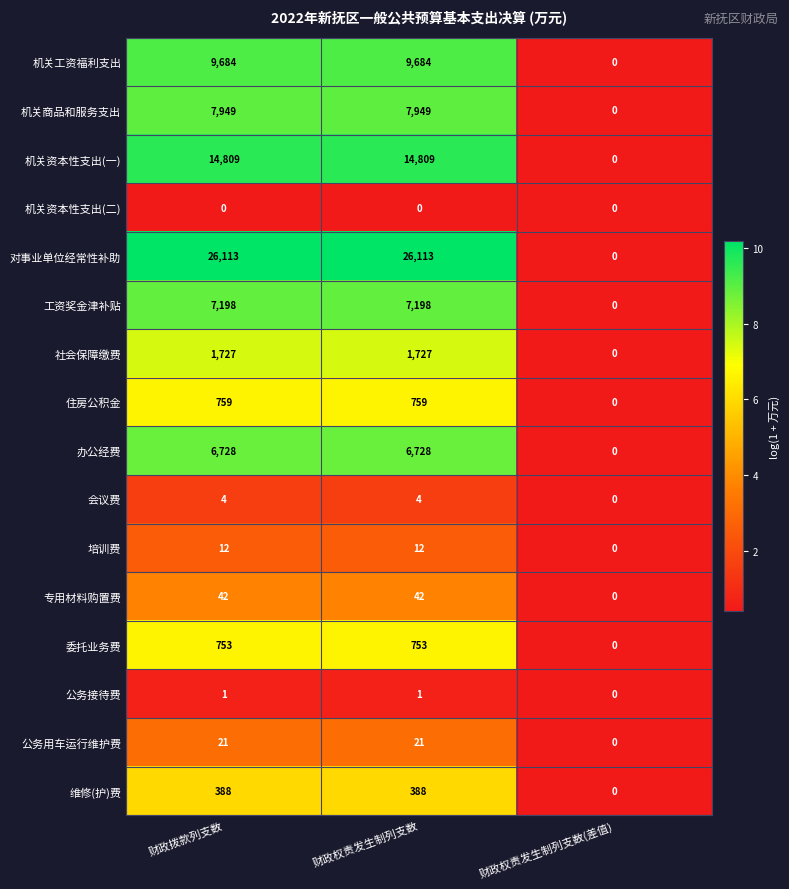

The value of 对事业单位经常性补助 at 财政权责发生制列支数 is 40025. True or false?

False